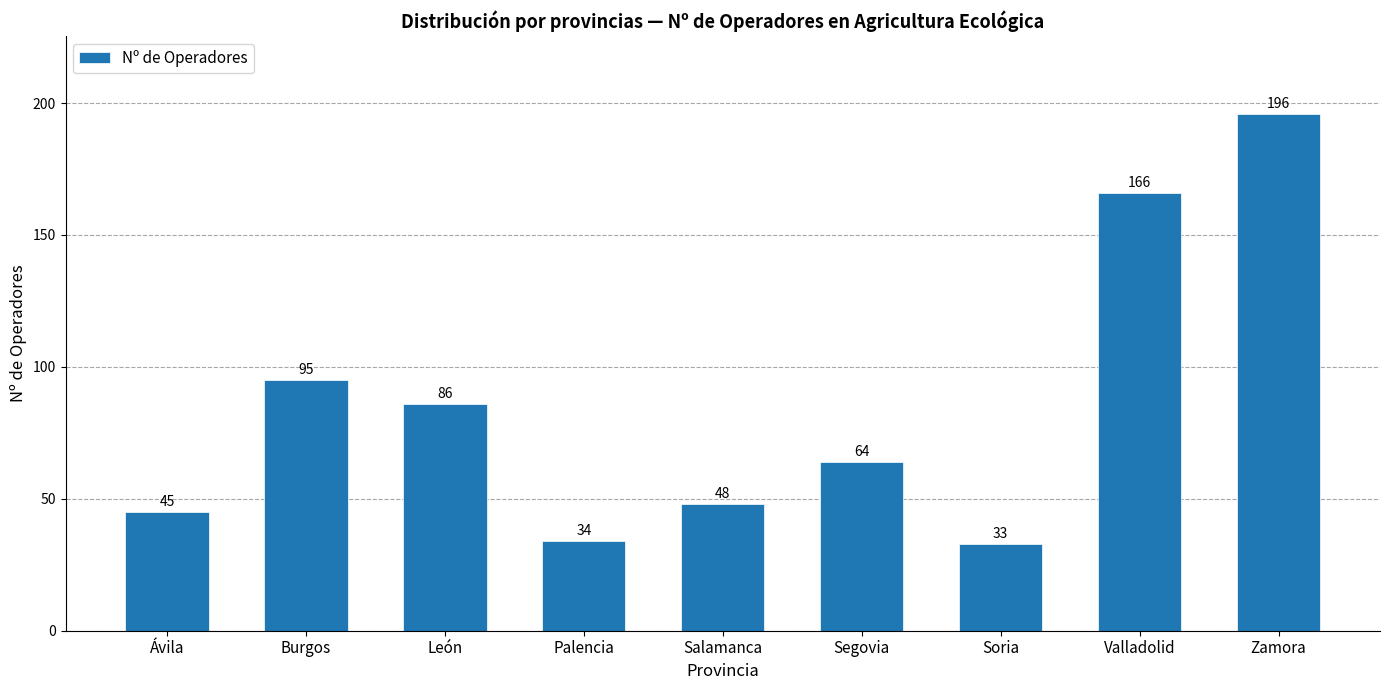

What is the change in value from Ávila to Zamora?

+151